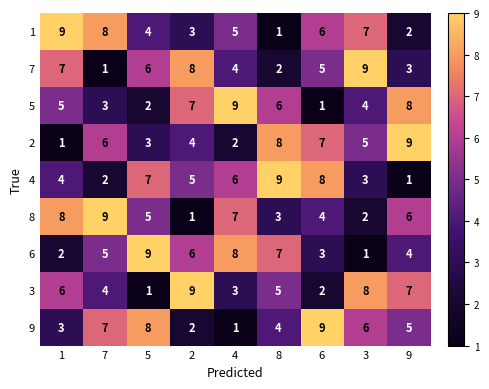

What is the sum of the 7 values at 7 and 1?

8